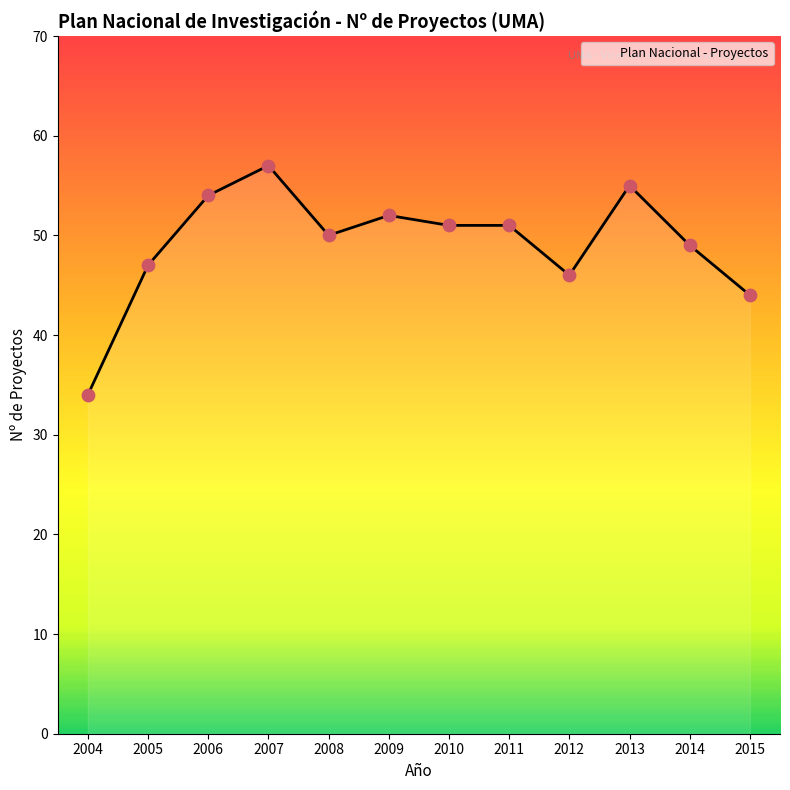

Between 2013 and 2008, which is larger?

2013